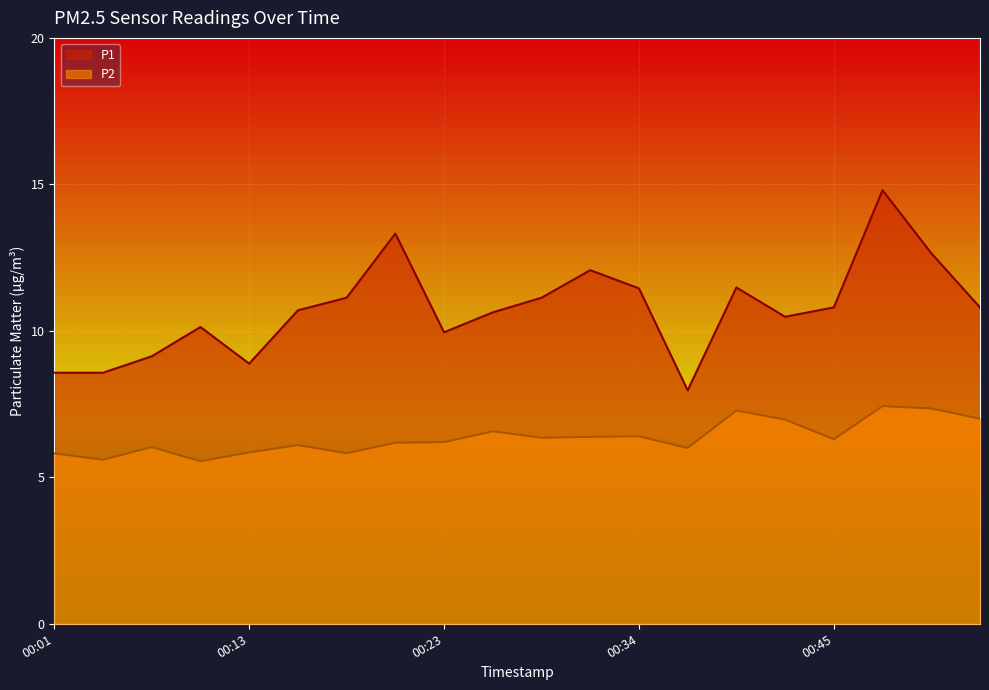

What is the total value across all series at 00:45?

17.1